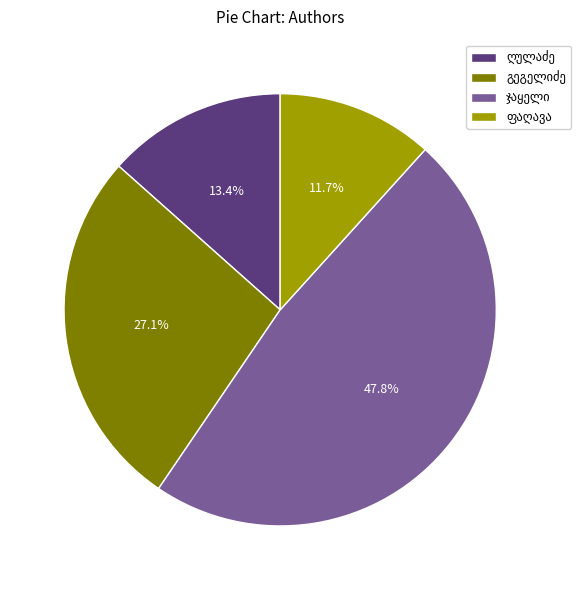

To the nearest percent, what is the difference between the largest and smallest slice percentages?

36%